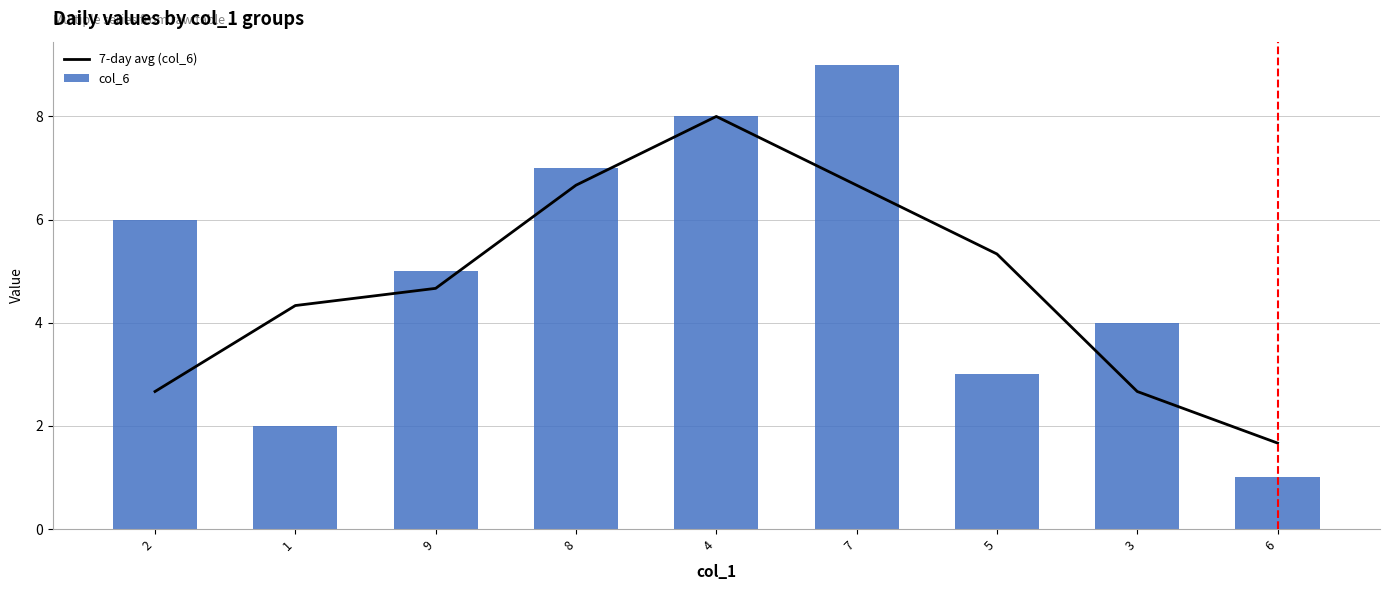

At which label does col_6 reach its minimum?

6